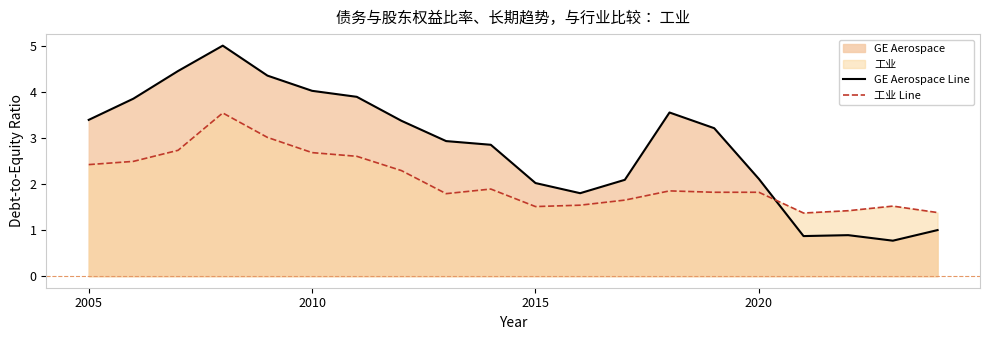

What is the minimum value shown in the chart?

0.8